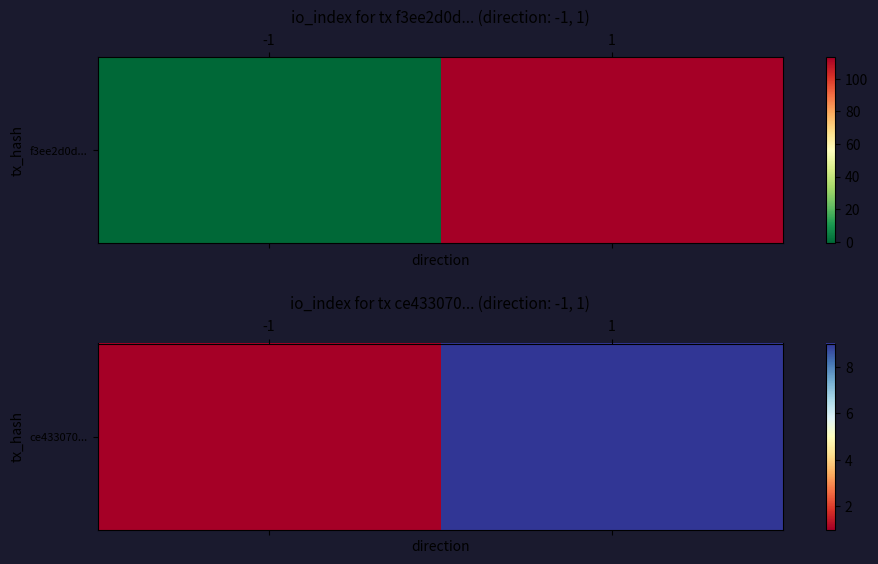

How many data points are less than 9?

1